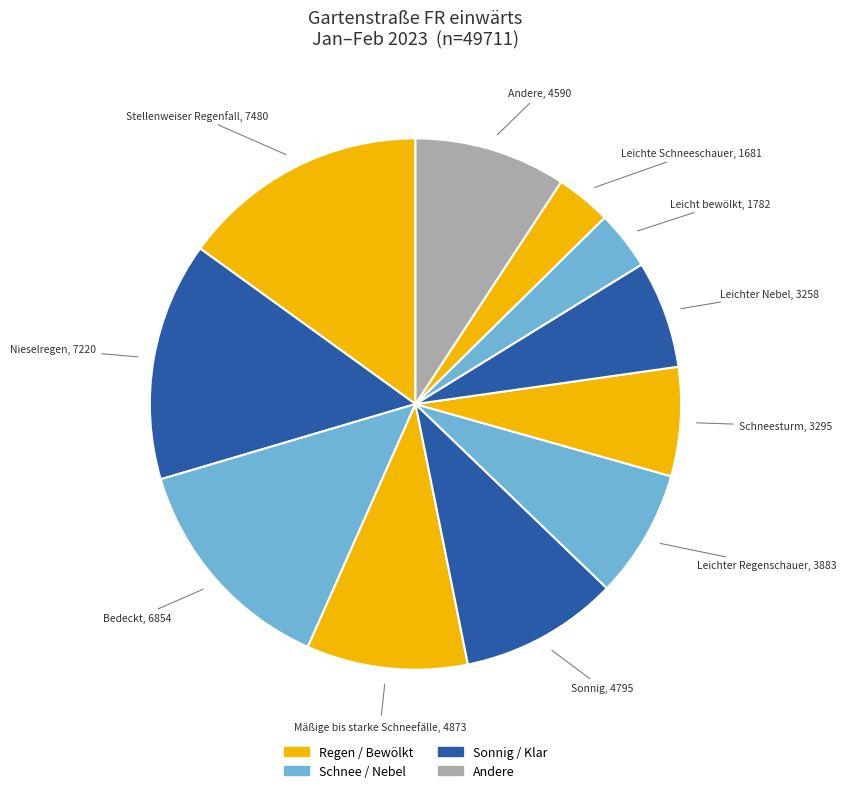

How many segments does this pie chart have?

11